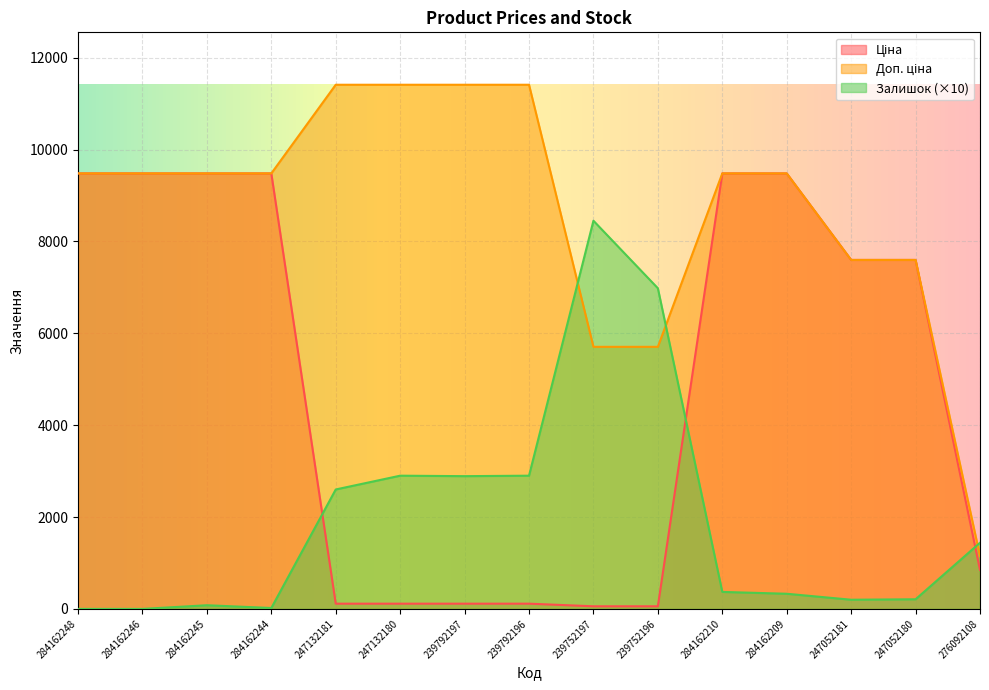

What position from the left is 284162246?

2